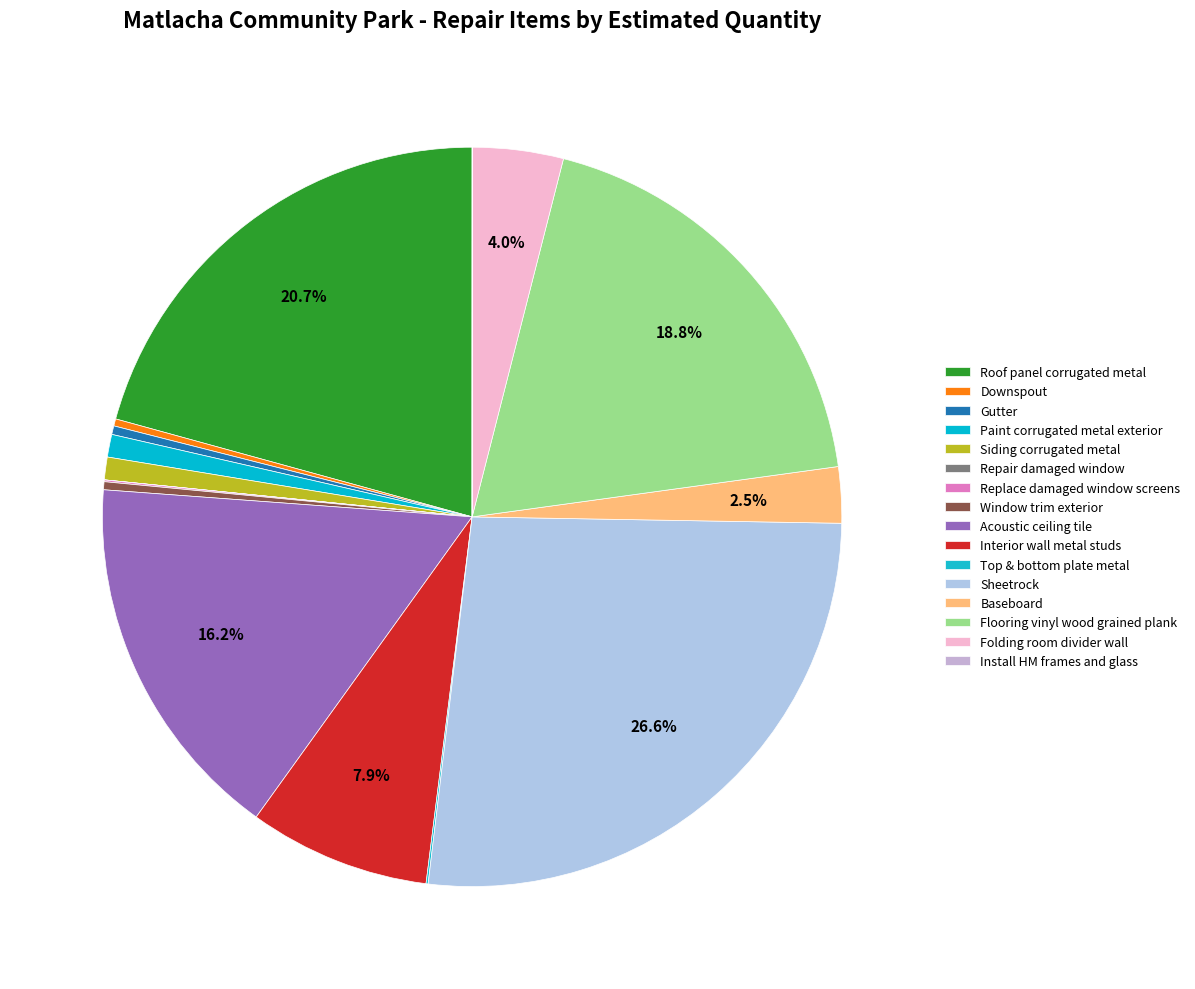

True or false: Gutter accounts for 1% of the total.

False